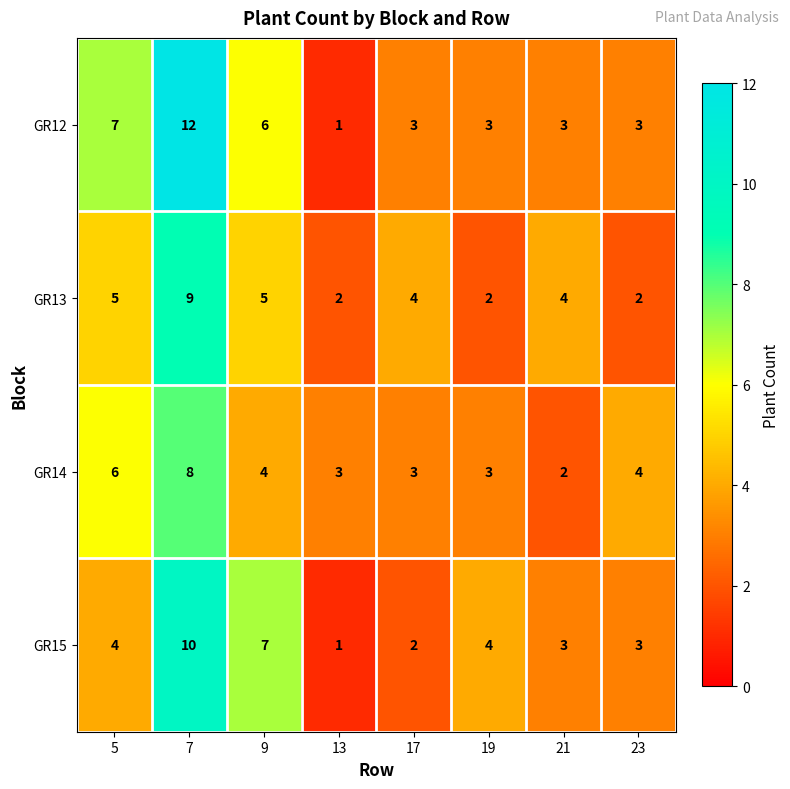

Rank the series by their maximum value, from highest to lowest.

GR12, GR15, GR13, GR14